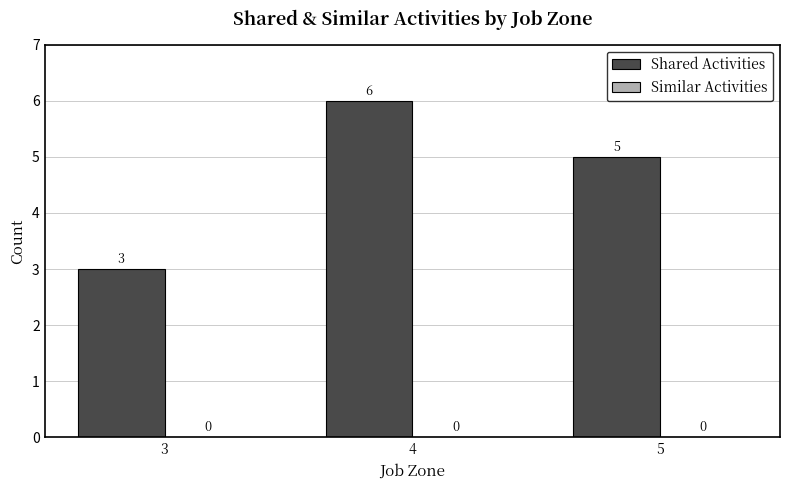

How many distinct data groups are displayed?

1